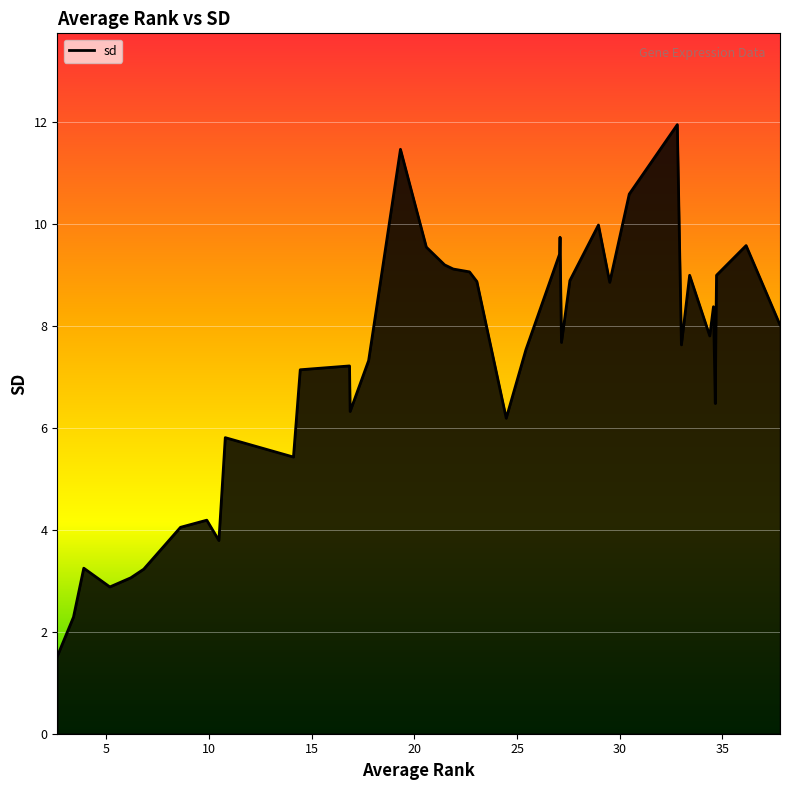

List the labels in order of value, smallest first.

2.61, 3.4, 5.17, 6.19, 6.82, 3.9, 10.48, 8.61, 9.89, 14.11, 10.79, 24.47, 16.87, 34.65, 14.44, 16.84, 17.77, 25.43, 33.0, 27.16, 34.38, 34.68, 37.8, 34.56, 29.51, 23.04, 27.57, 33.4, 34.71, 22.68, 21.89, 21.47, 27.07, 20.58, 36.15, 27.09, 28.96, 30.46, 19.32, 32.8